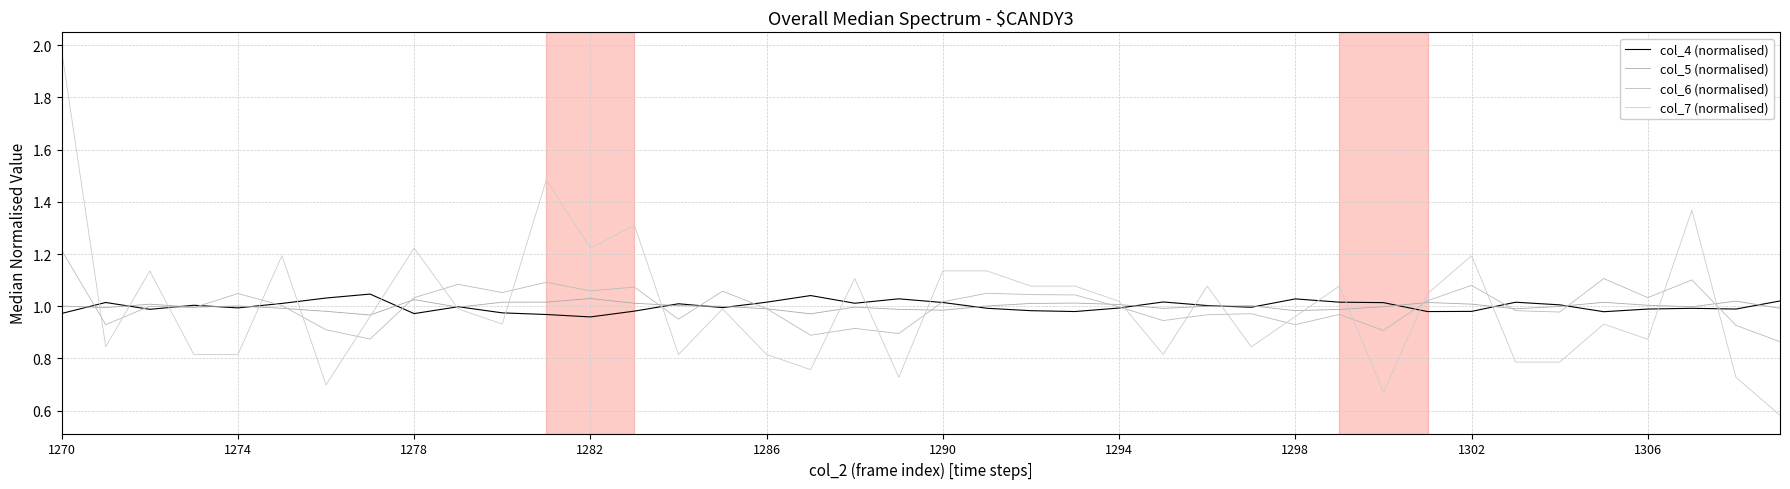

How many lines are shown in the chart?

4